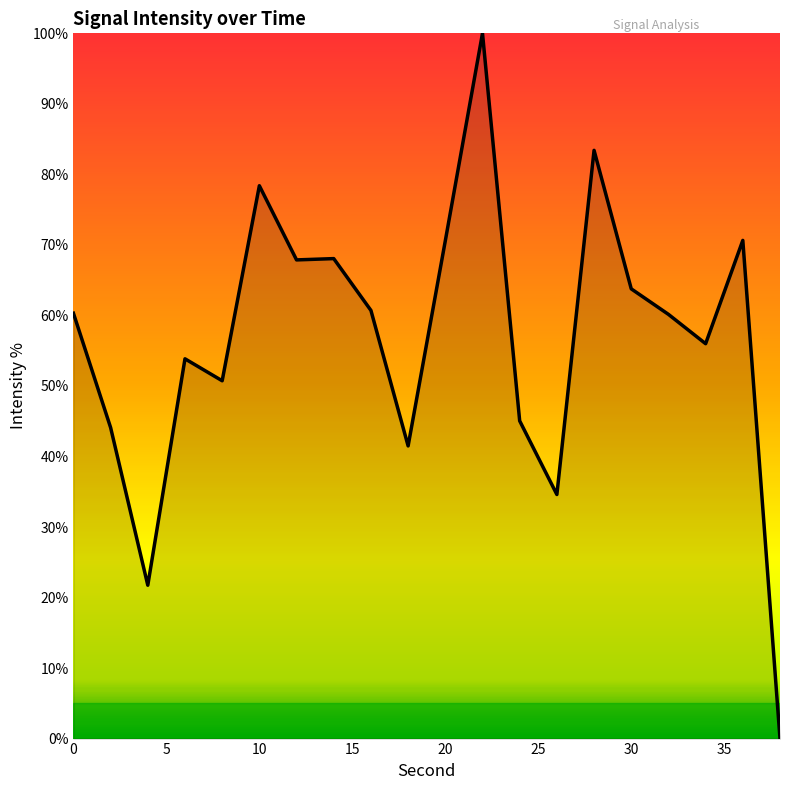

What is the difference between the maximum and minimum values?

100.0